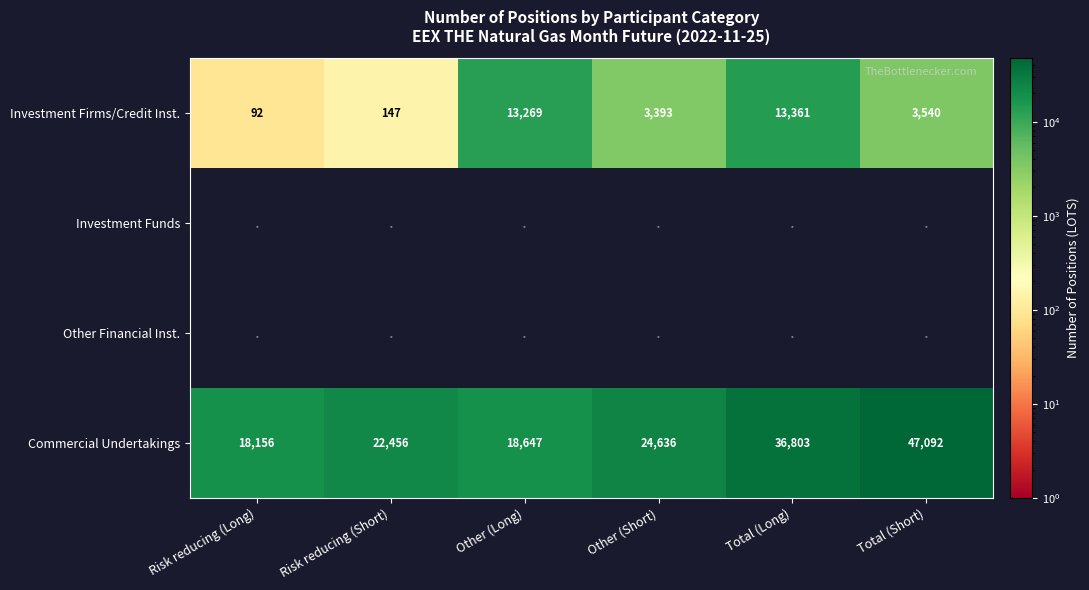

Rank the categories by Commercial Undertakings value from highest to lowest.

Total (Short), Total (Long), Other (Short), Risk reducing (Short), Other (Long), Risk reducing (Long)